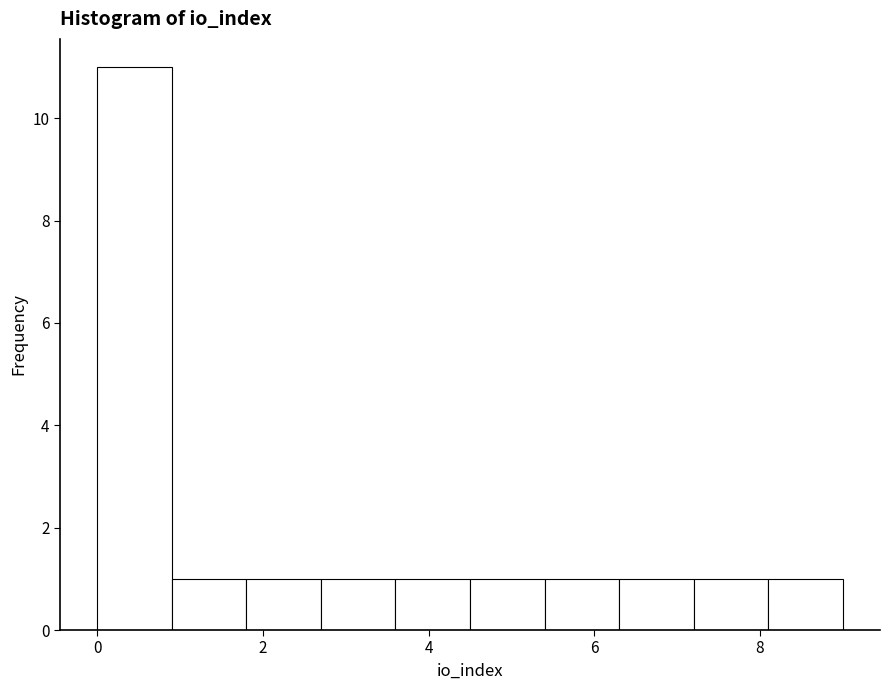

Over which range of the x-axis is the bar tallest?

0.0 to 0.9